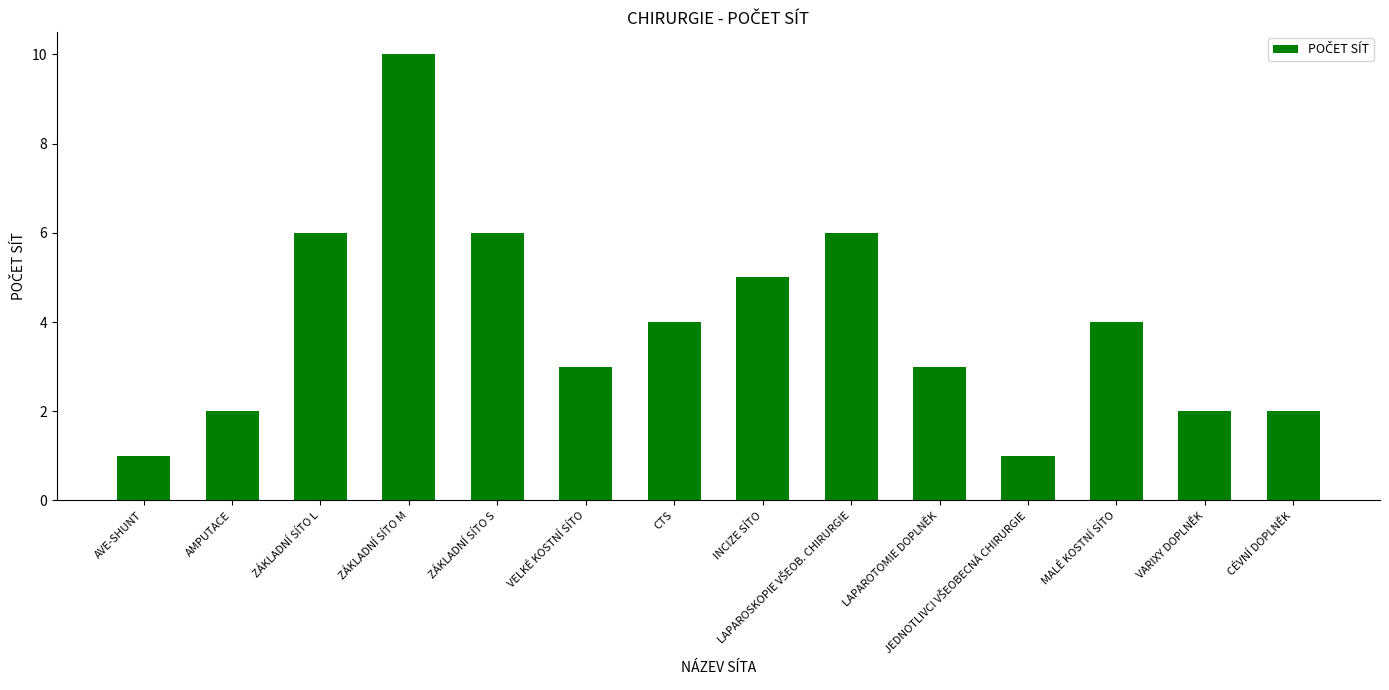

What is the minimum value shown in the chart?

1